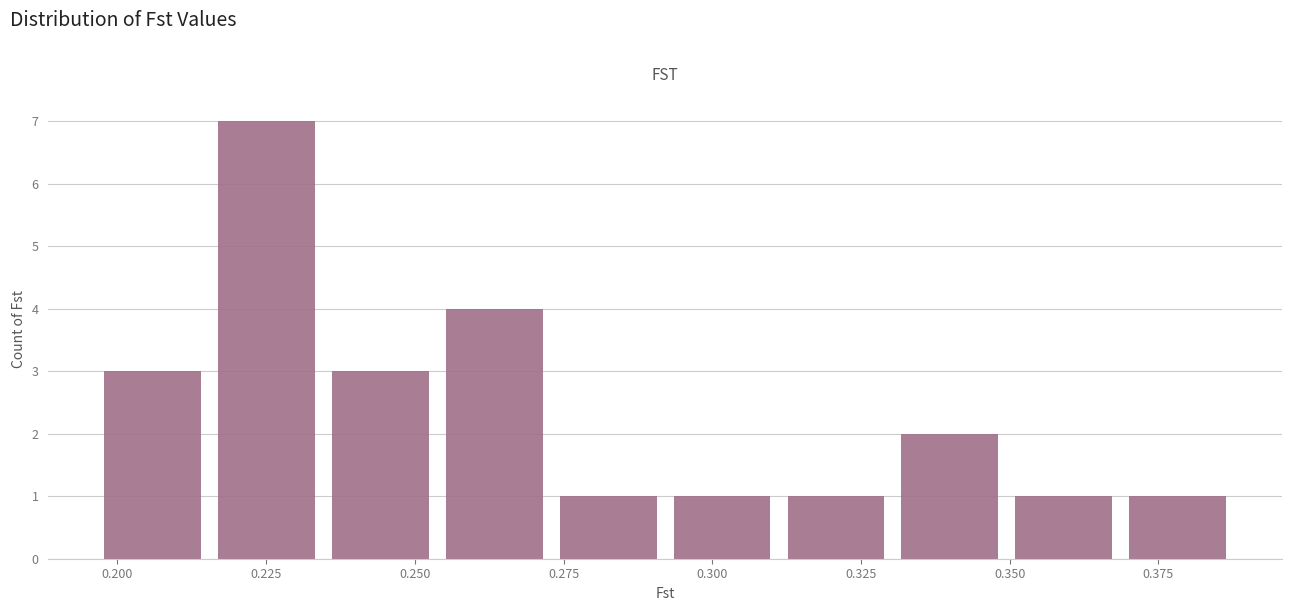

Read against the x-axis, roughly where is the centre of the tallest bar?

0.225